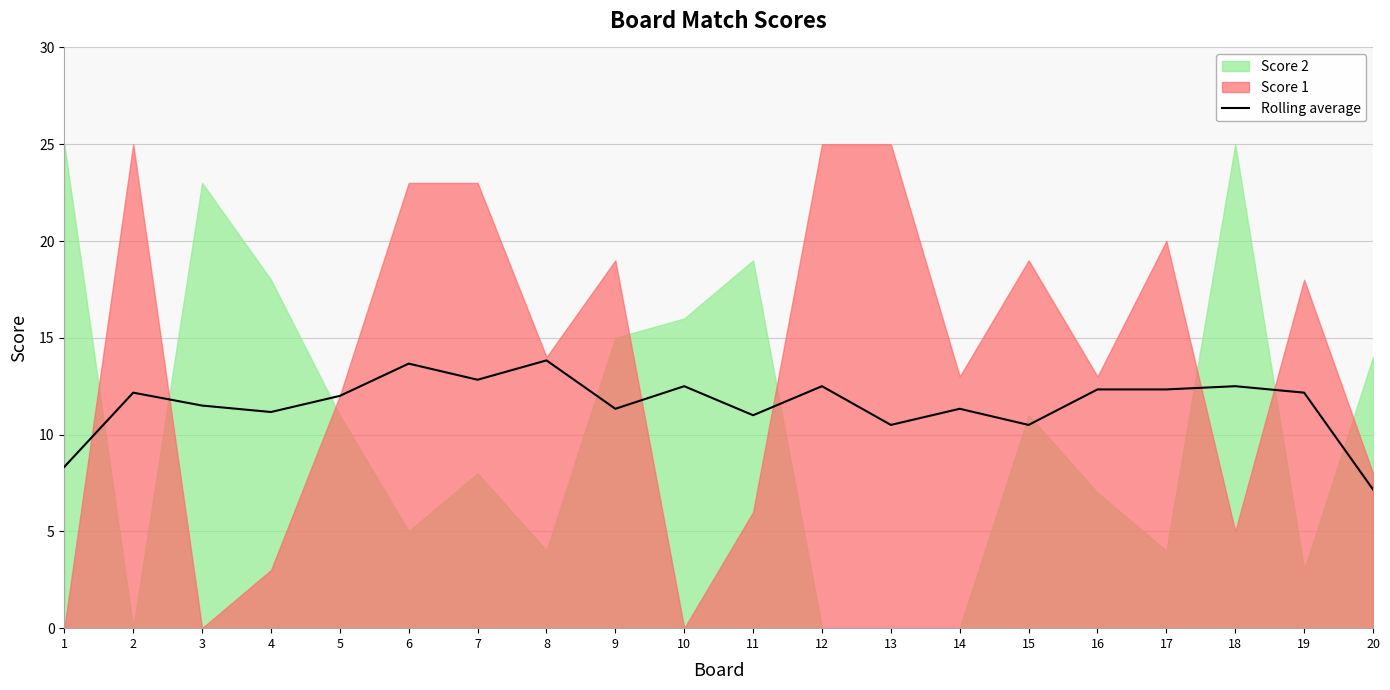

True or false: the data shows 20.8 at 8.

False